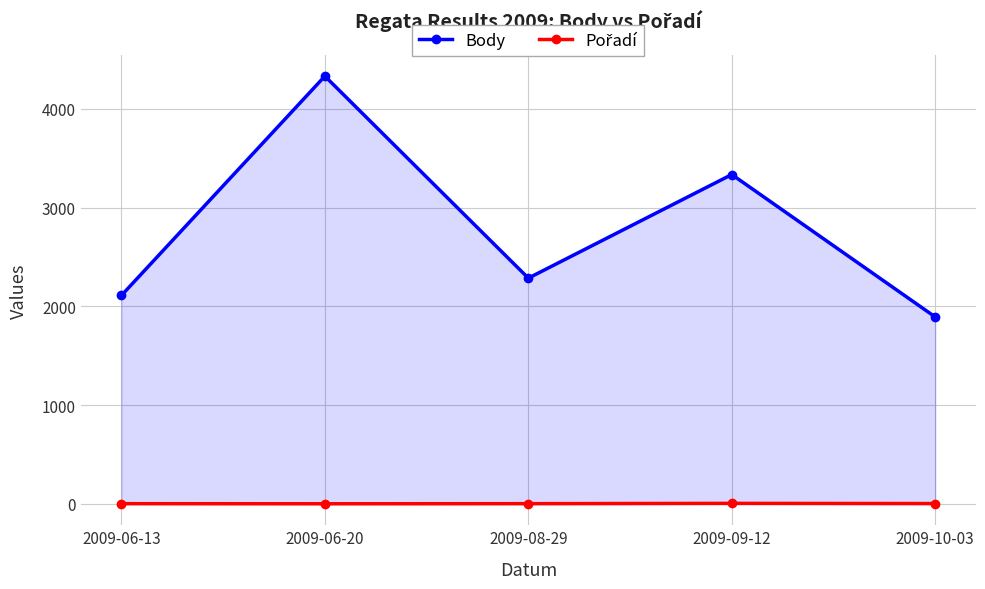

At which category does Body reach its first local valley?

2009-08-29